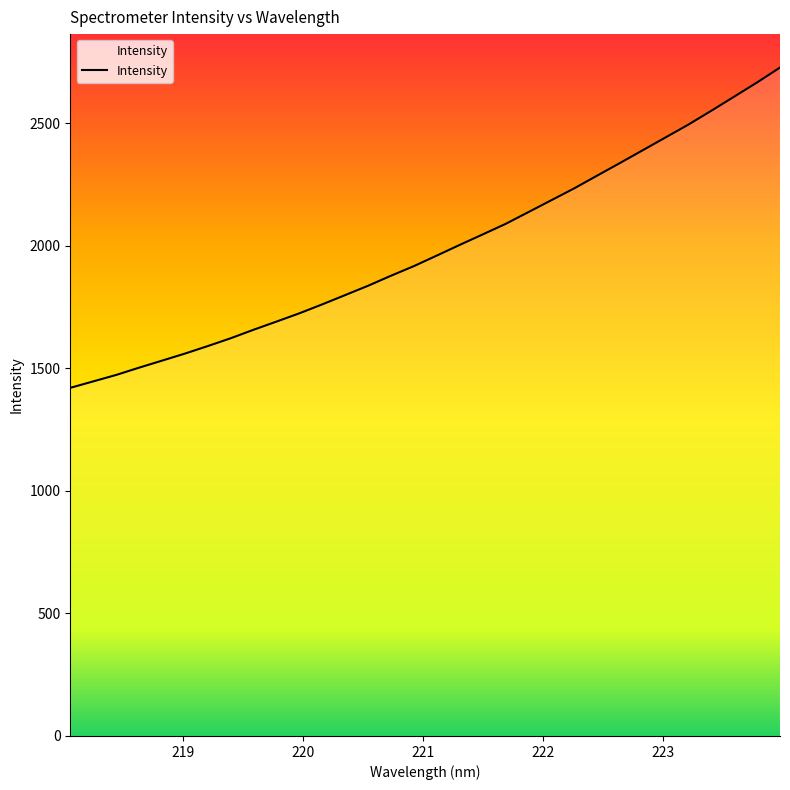

What is the minimum value shown in the chart?

1420.4